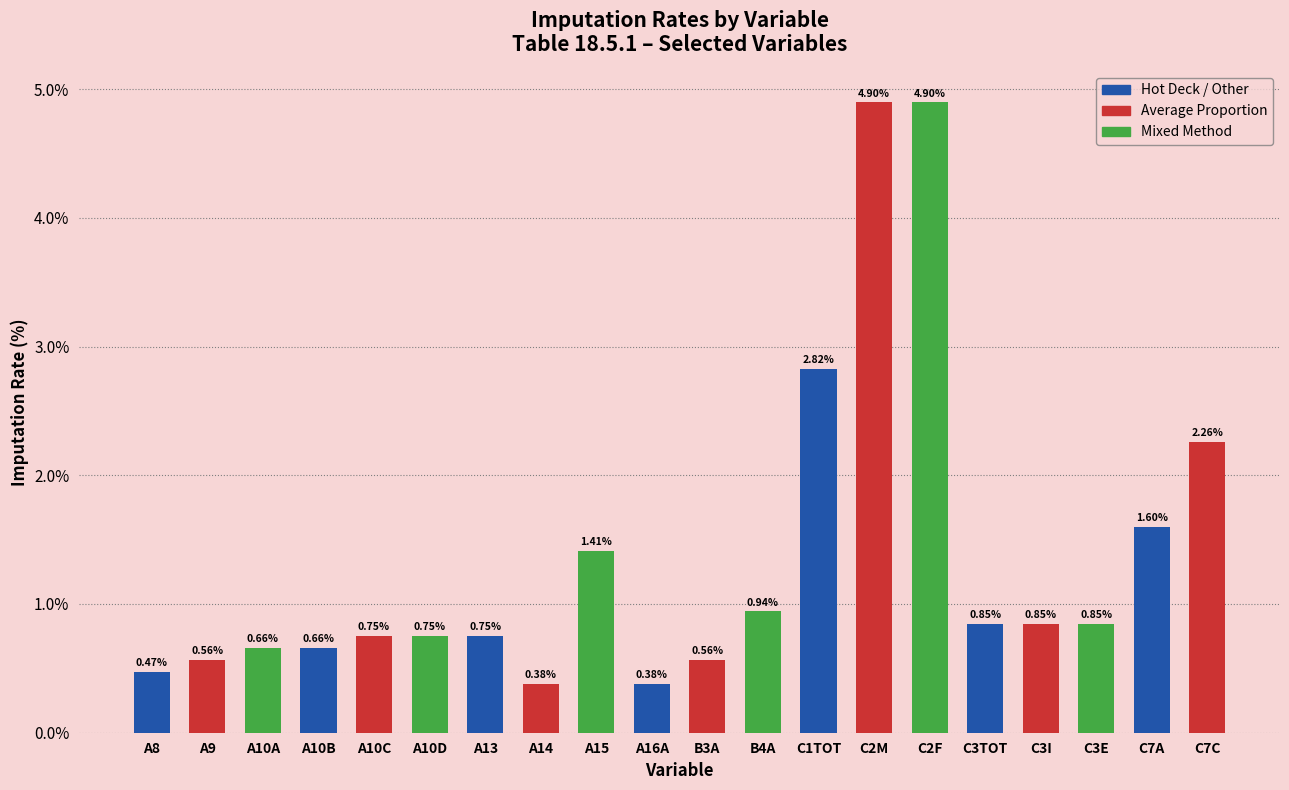

The value at C7A is 1.6. True or false?

True